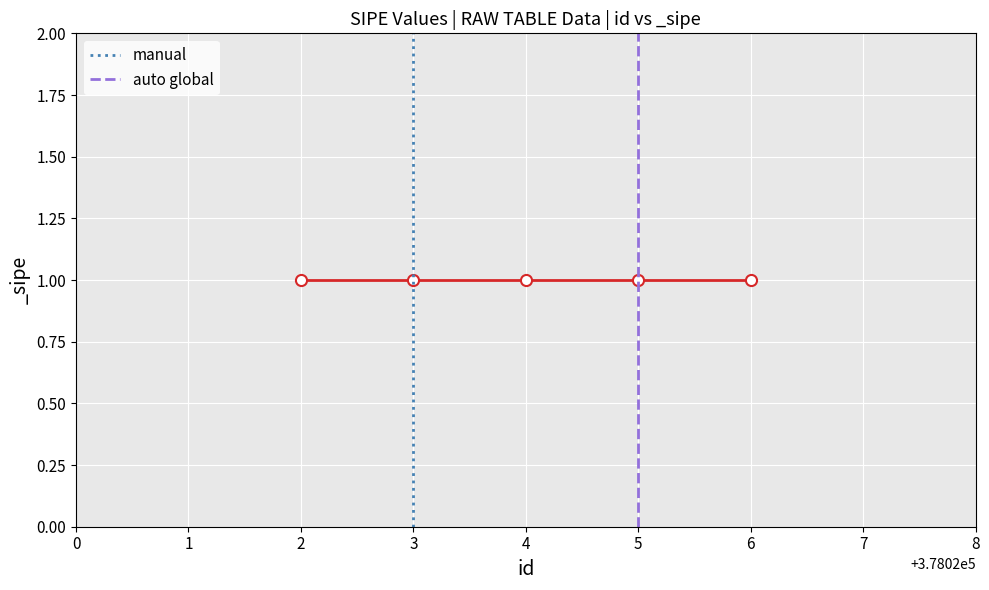

Count the manual values in the range 0 to 1.

2